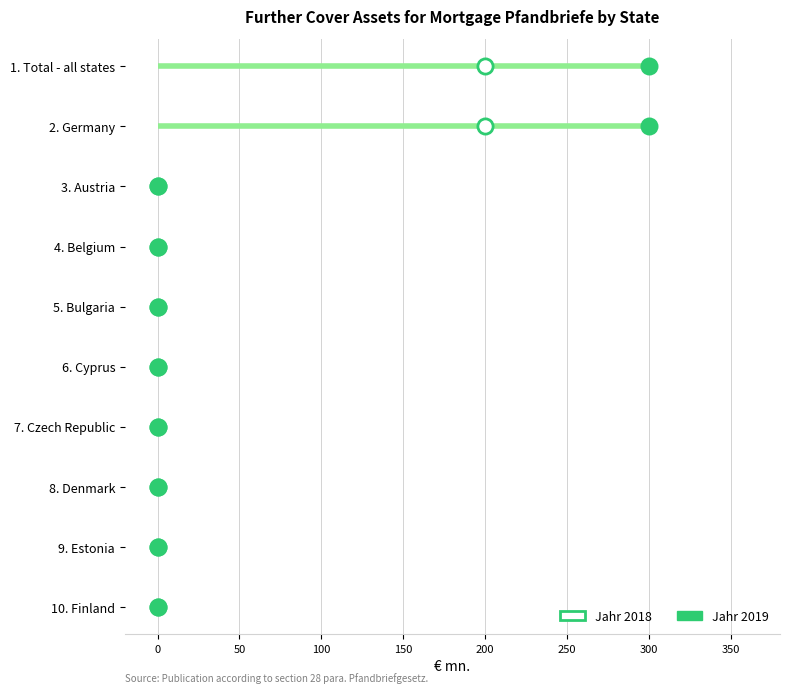

What are all the series names shown in the legend?

Jahr 2018, Jahr 2019